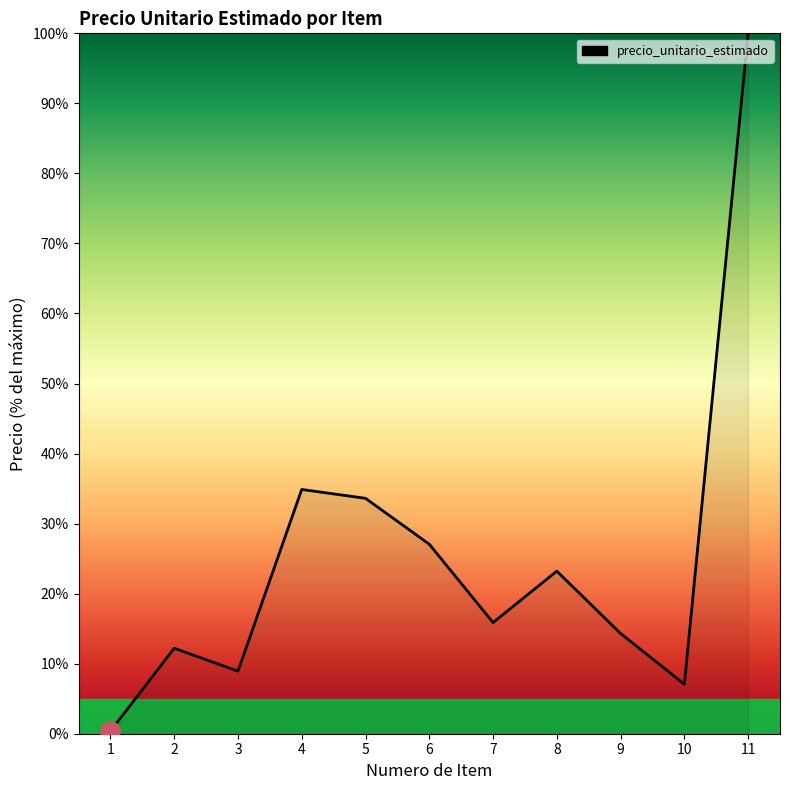

List the labels in order of value, smallest first.

1, 10, 3, 2, 9, 7, 8, 6, 5, 4, 11